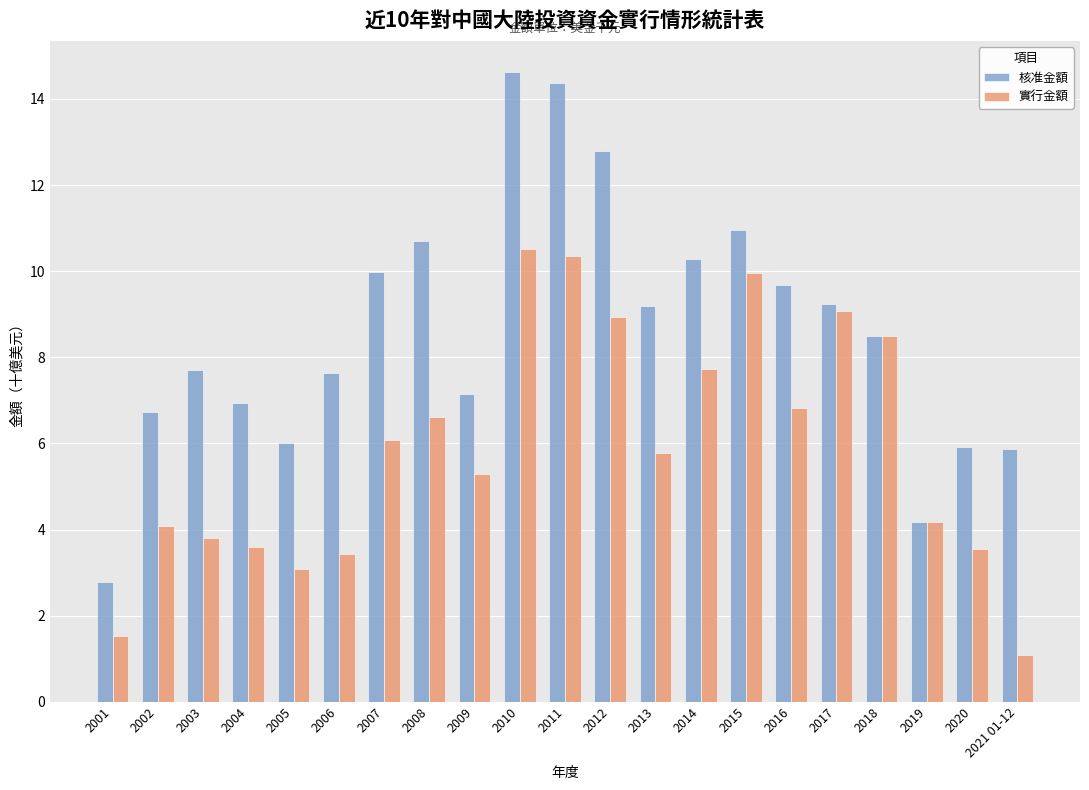

What is the greatest value displayed?

14.6